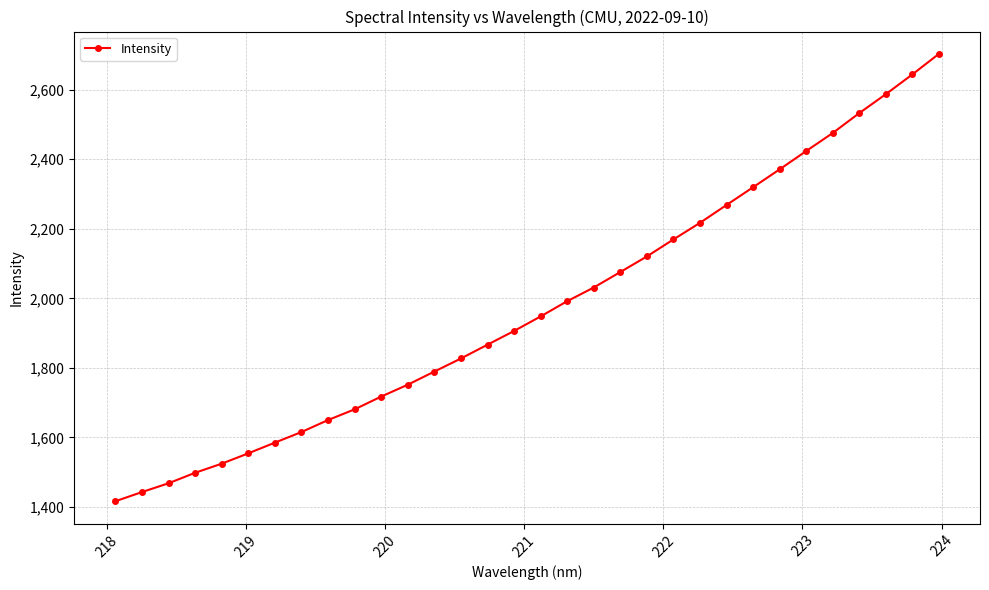

What is the value of the 18th point from the left?

1991.7